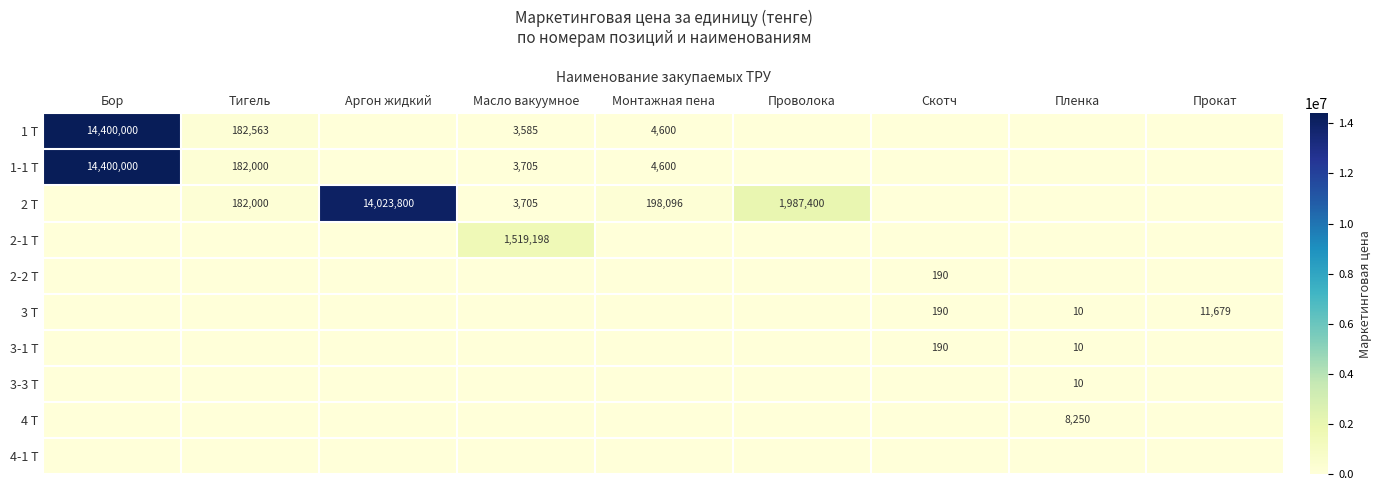

How many series are shown in this chart?

10